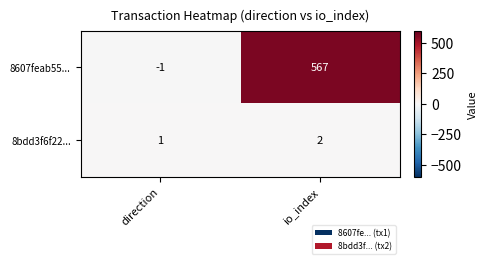

Count the number of categories in the chart.

2